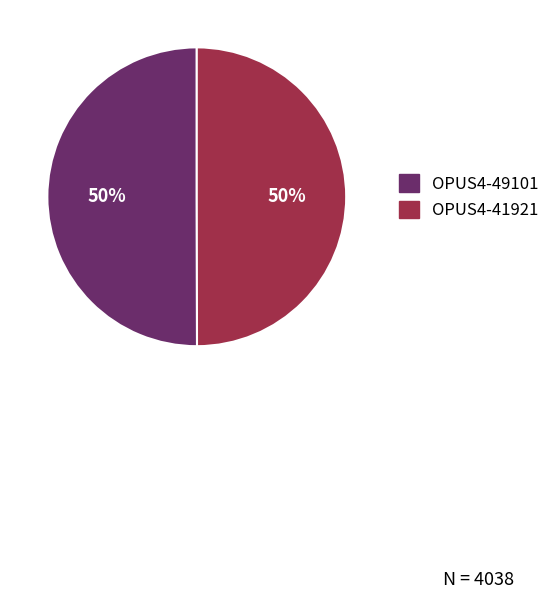

To the nearest percent, what is the combined percentage of OPUS4-41921 and OPUS4-49101?

100%